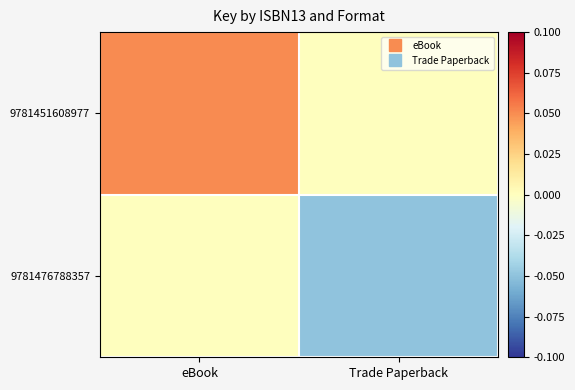

What is the maximum value shown in the chart?

0.1